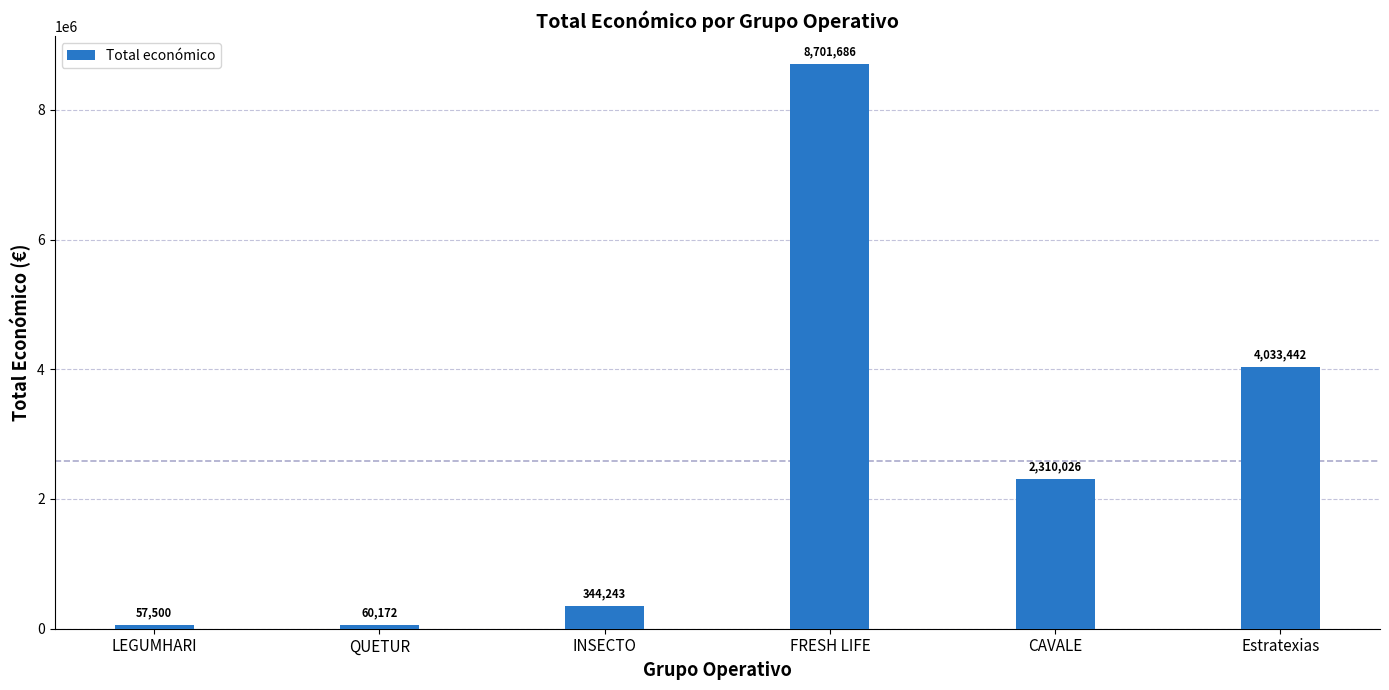

Rank the categories by value from lowest to highest.

LEGUMHARI, QUETUR, INSECTO, CAVALE, Estratexias, FRESH LIFE